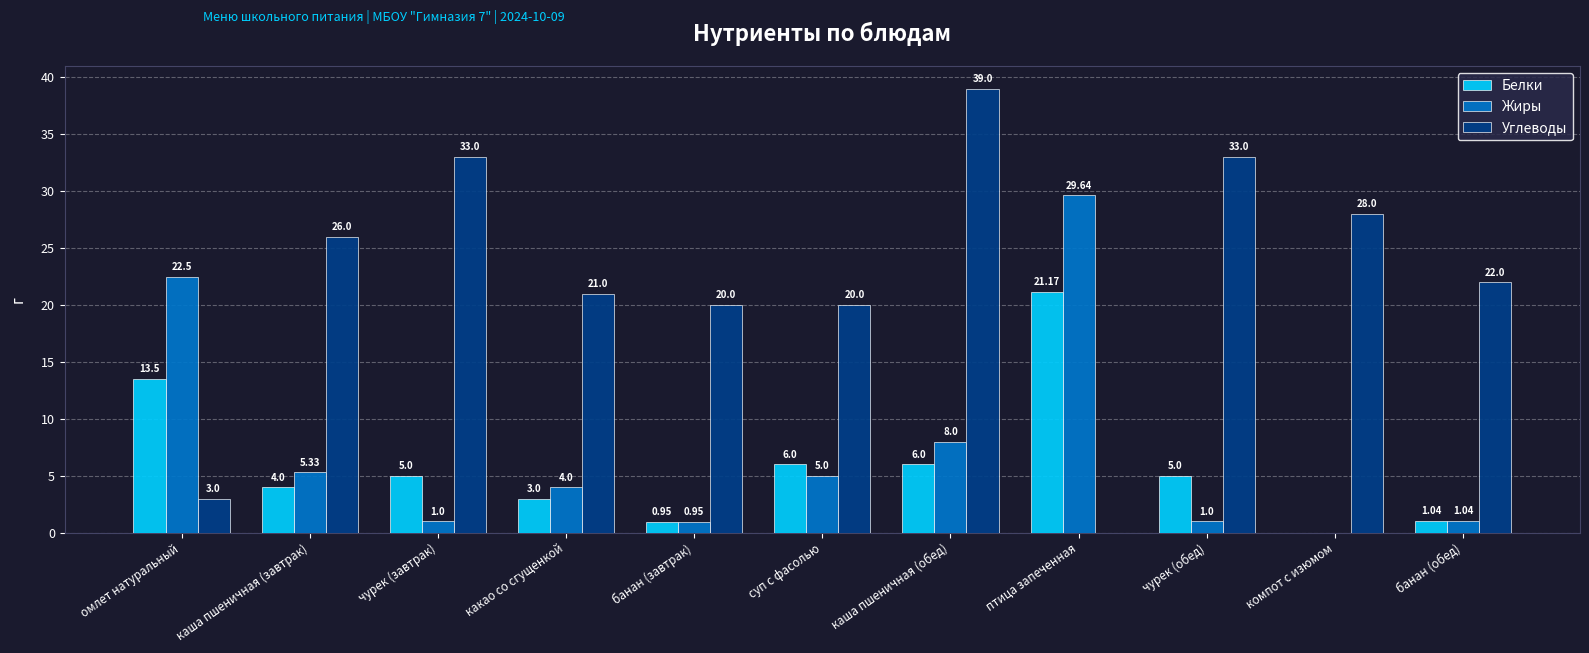

At which label is Жиры closest to 14?

каша пшеничная (обед)